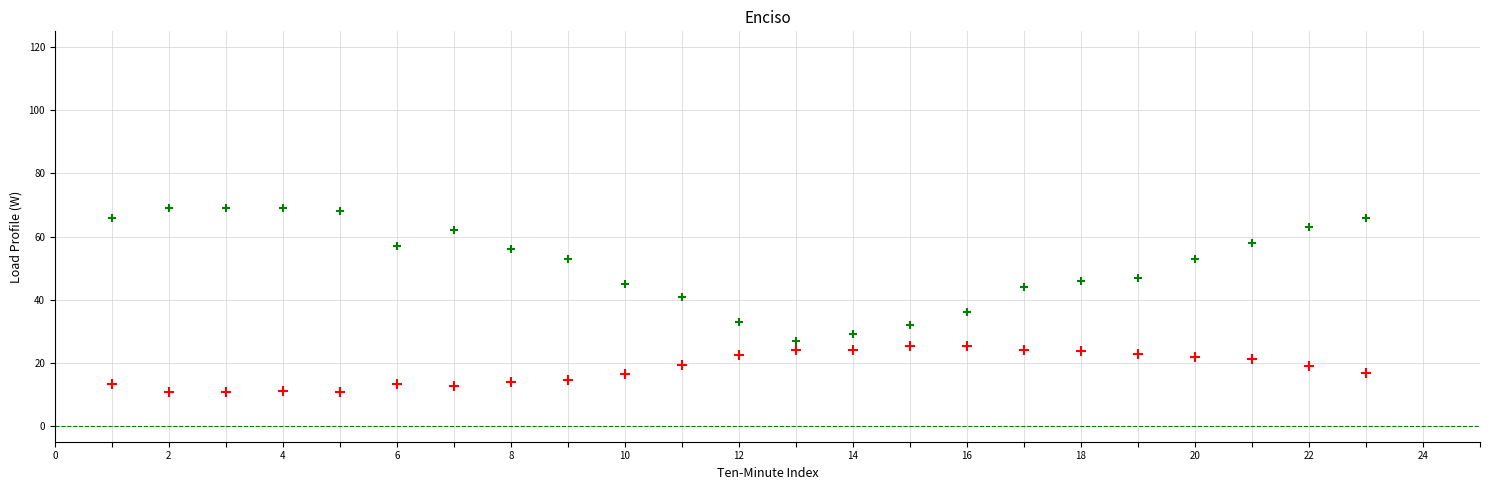

Across all data points, what is the range of Y values (max minus min)?

58.4